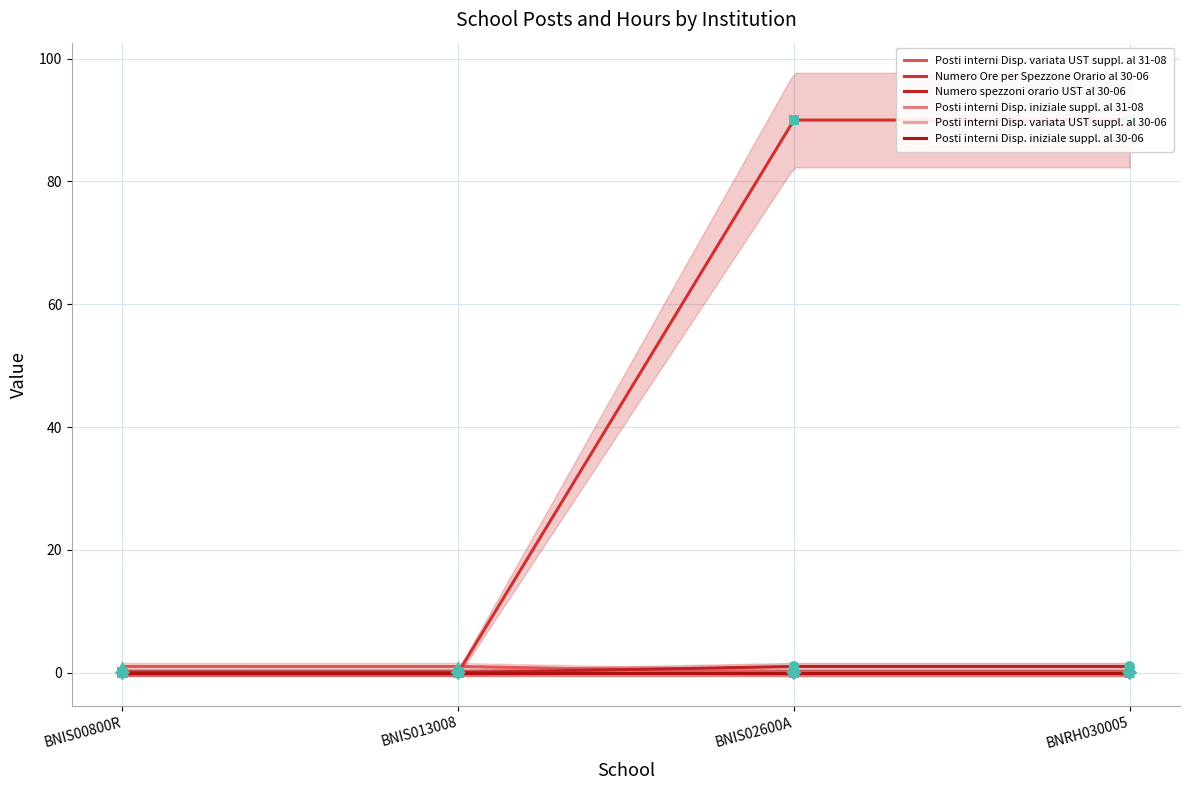

At how many categories does at least one series exceed 37?

2